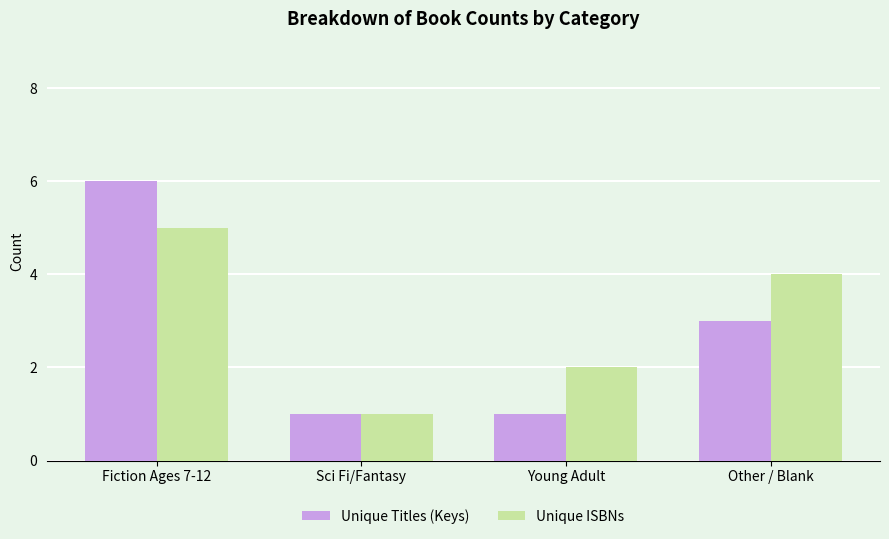

Which series has the widest spread of values?

Unique Titles (Keys)